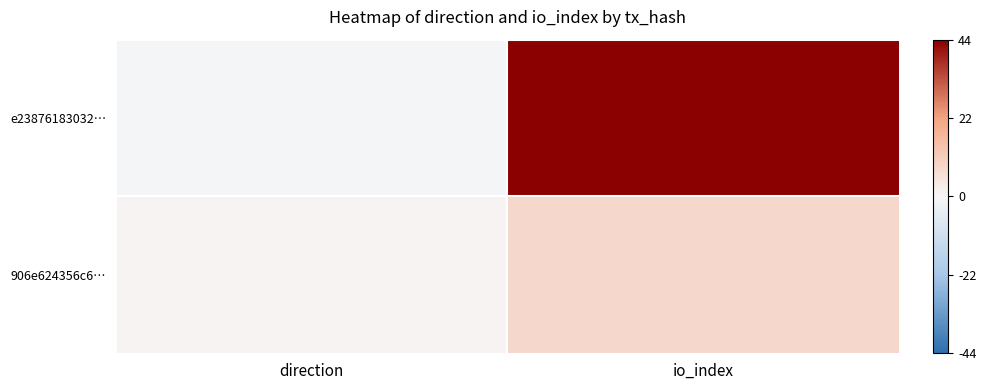

Reading left to right, list all the values displayed in this chart.

e23876183032…: direction=-1	io_index=44
906e624356c6…: direction=1	io_index=8